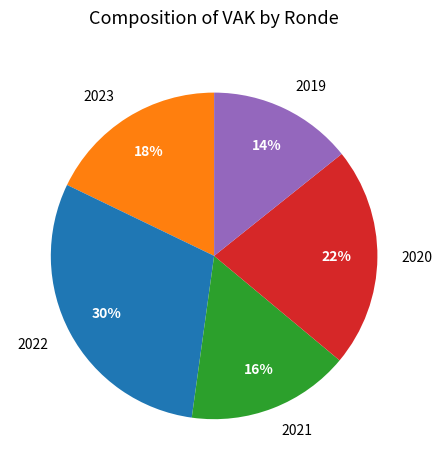

To the nearest percent, what is the combined percentage of 2019 and 2021?

30%